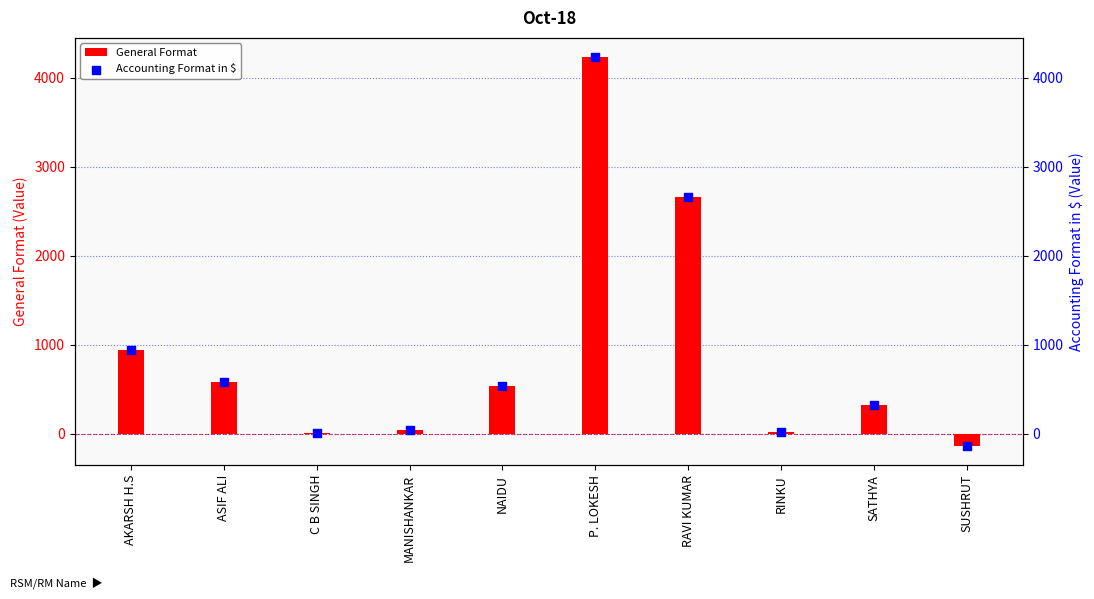

Is the value of General Format at RAVI KUMAR greater than the value of Accounting Format in $ at C B SINGH?

Yes